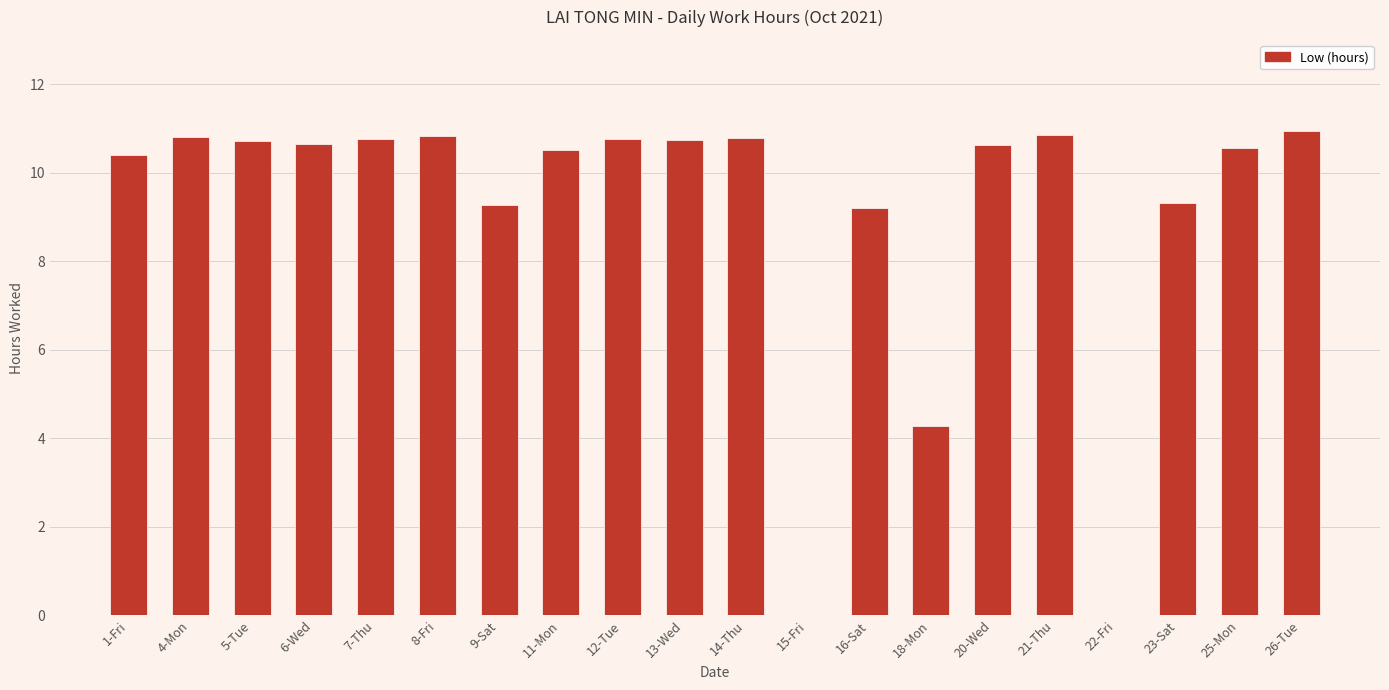

Are the bars grouped side by side (vs. stacked)?

No